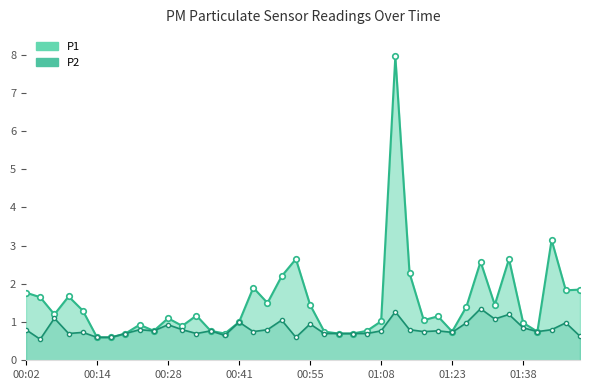

Where is the first local minimum?

00:06